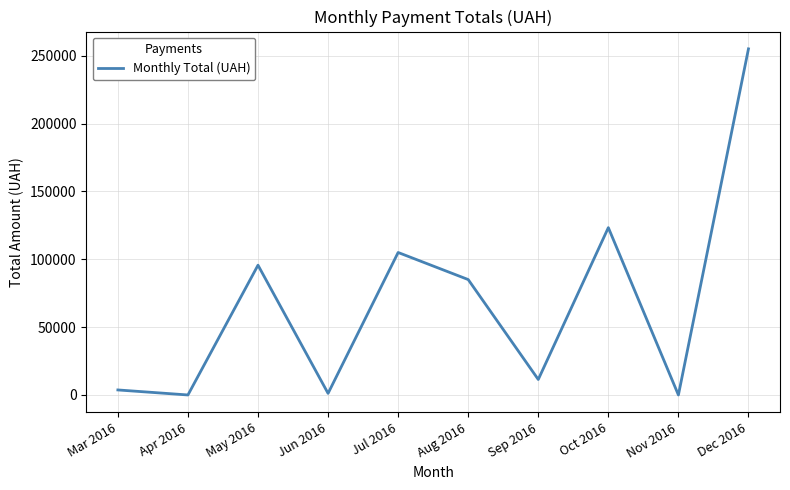

Reading right to left, list all the values displayed in this chart.

Dec 2016=255149.3	Nov 2016=0.0	Oct 2016=123360.1	Sep 2016=11417.0	Aug 2016=85077.6	Jul 2016=105037.8	Jun 2016=1184.0	May 2016=95675.4	Apr 2016=0.0	Mar 2016=3706.0